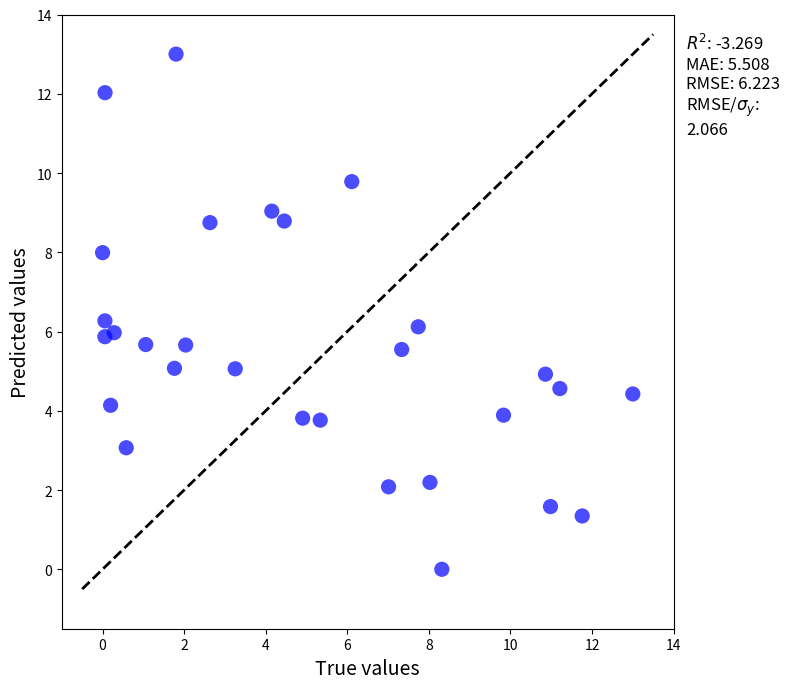

What is the range of Y values (max minus min)?

13.0